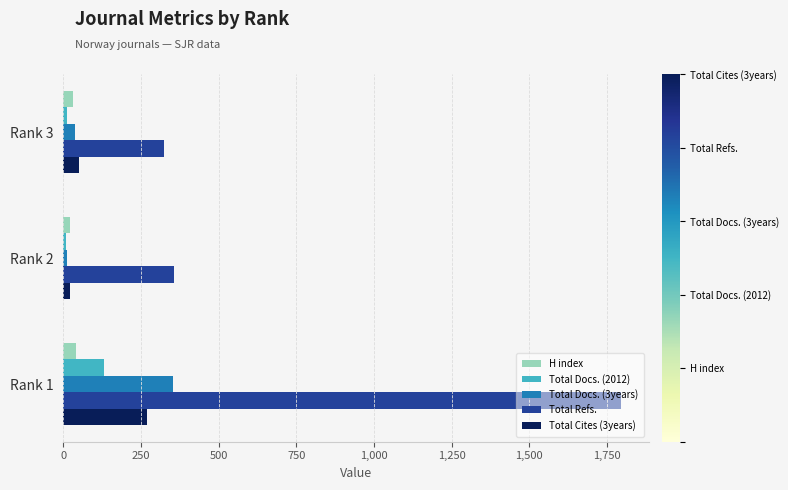

List the series in order of their peak value, lowest first.

H index, Total Docs. (2012), Total Cites (3years), Total Docs. (3years), Total Refs.